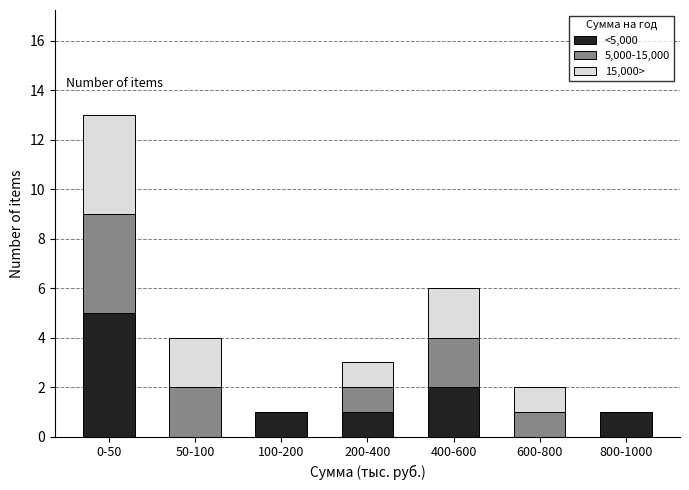

Reading right to left, list the values for the <5,000 series.

800-1000=1	600-800=0	400-600=2	200-400=1	100-200=1	50-100=0	0-50=5